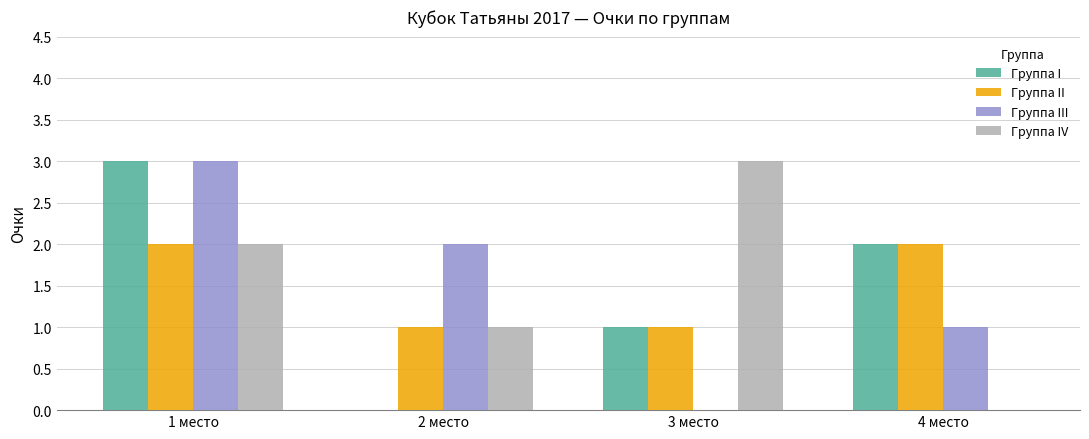

What is the average value of the Группа I series?

2